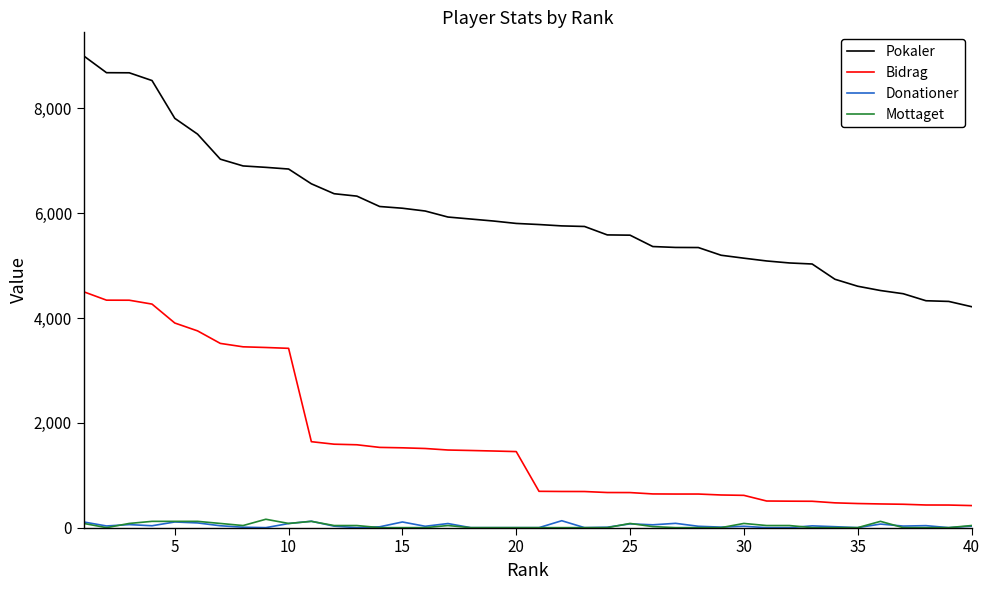

True or false: Mottaget and Pokaler intersect in this chart.

False